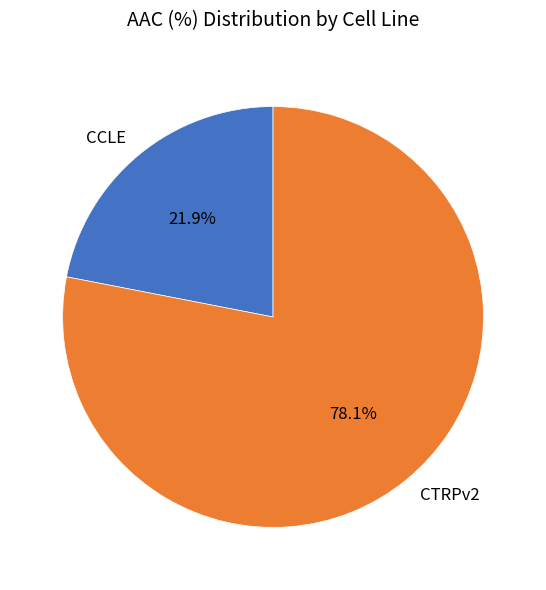

Does CCLE represent more than half of the total?

No